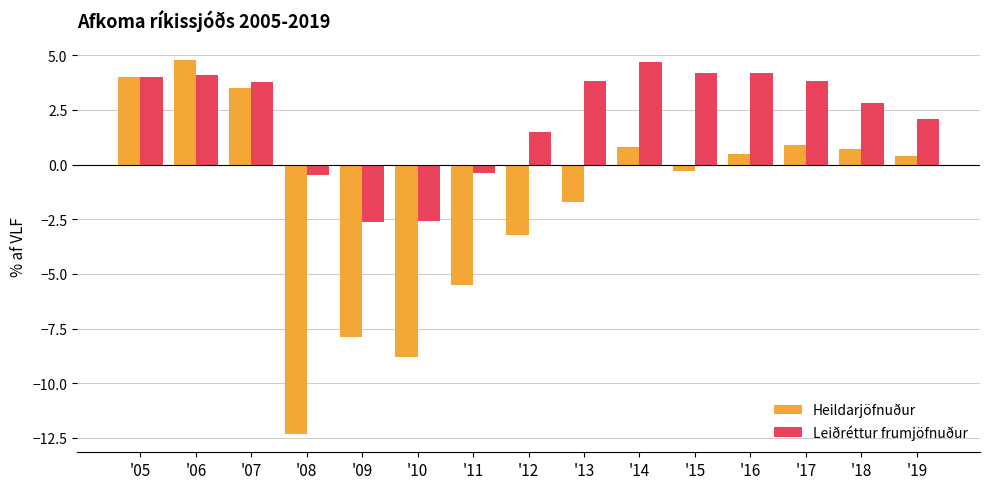

The value of Leiðréttur frumjöfnuður at '10 is -2.6. True or false?

True